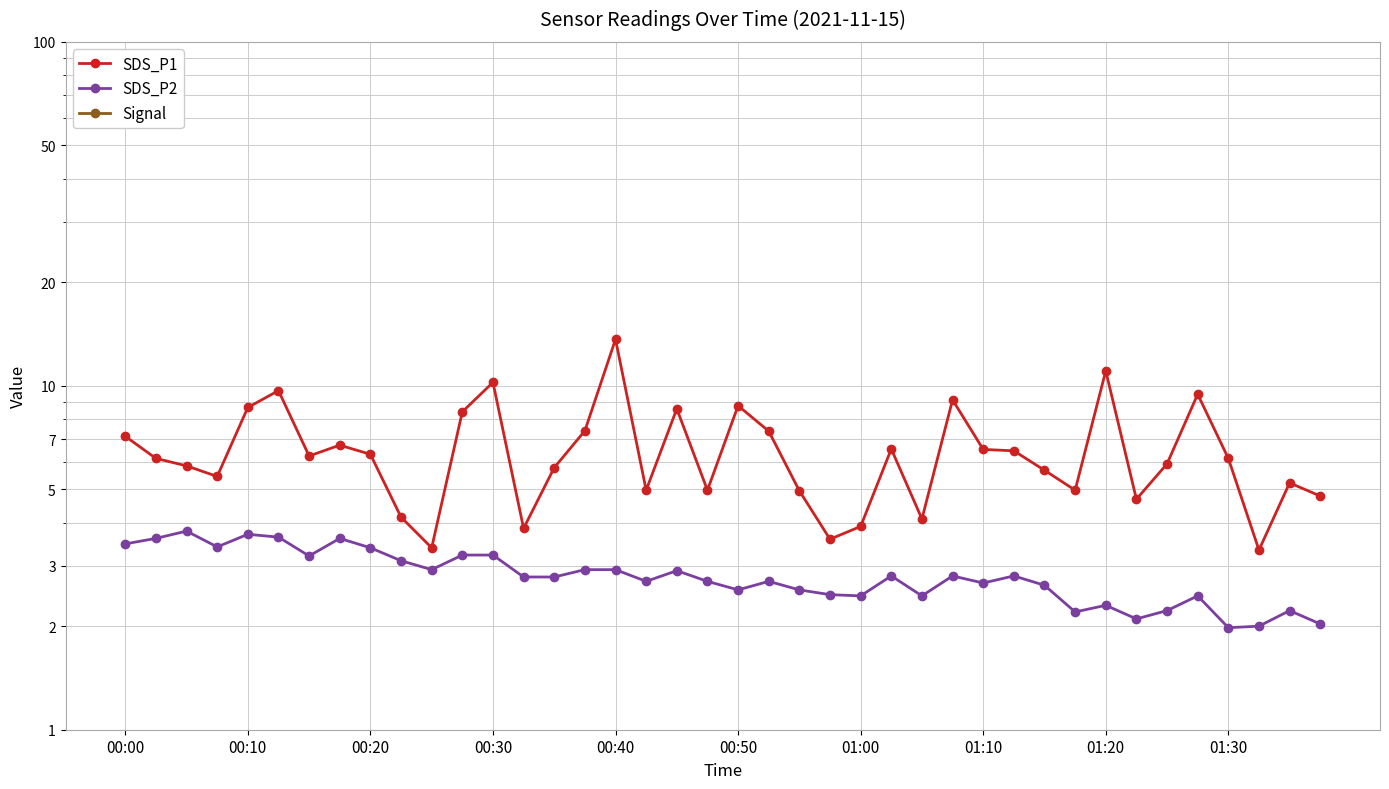

Is the value of SDS_P1 at 39 greater than the value of Signal at 00:30?

Yes